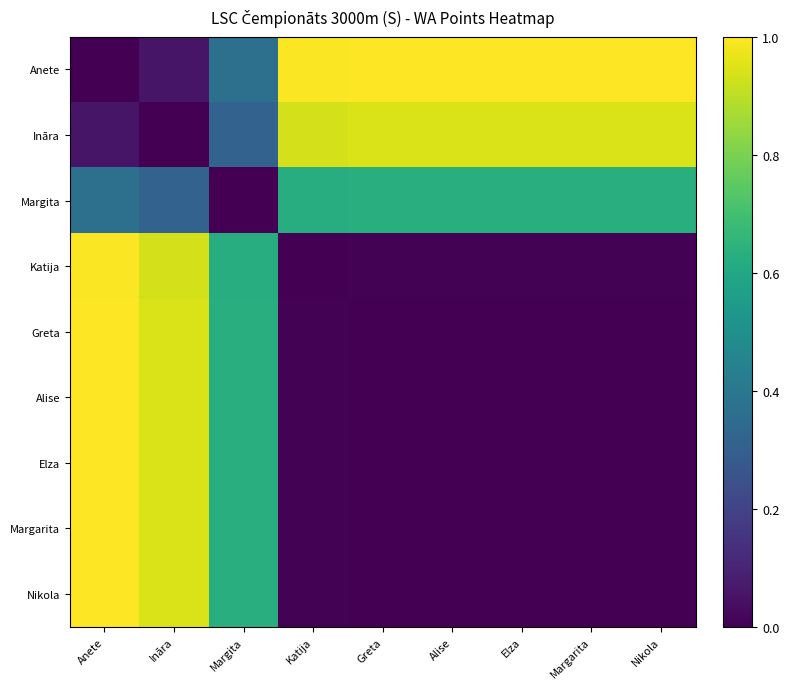

At how many categories does at least one series exceed 0?

9